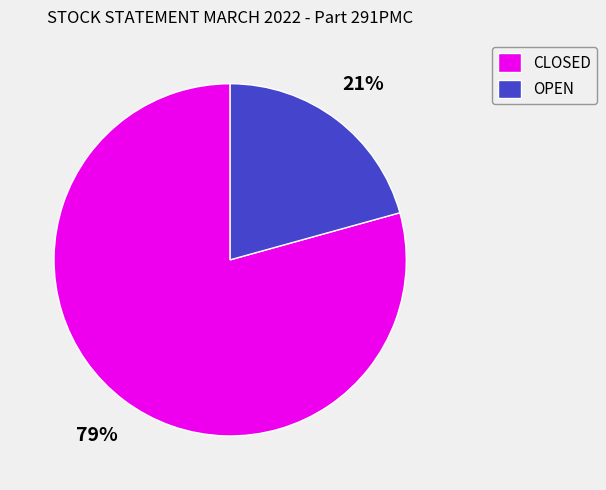

Between OPEN and CLOSED, which is larger?

CLOSED